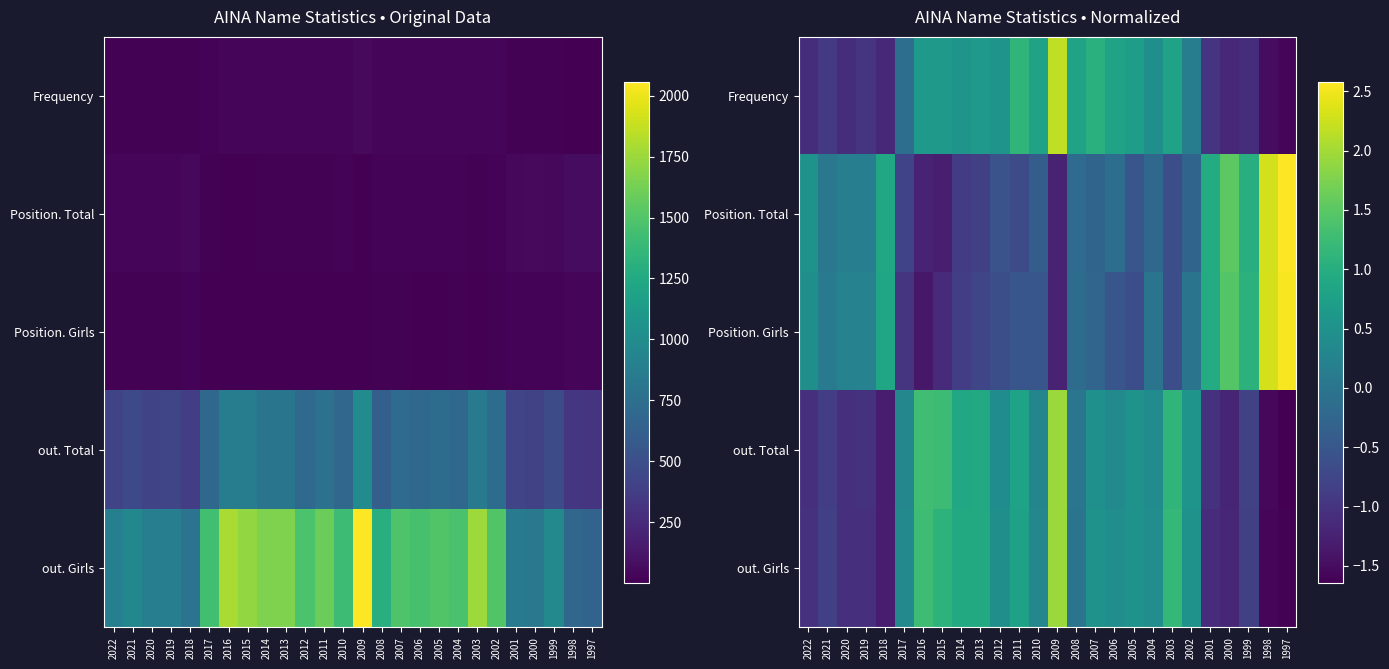

Count the number of data series in this chart.

5